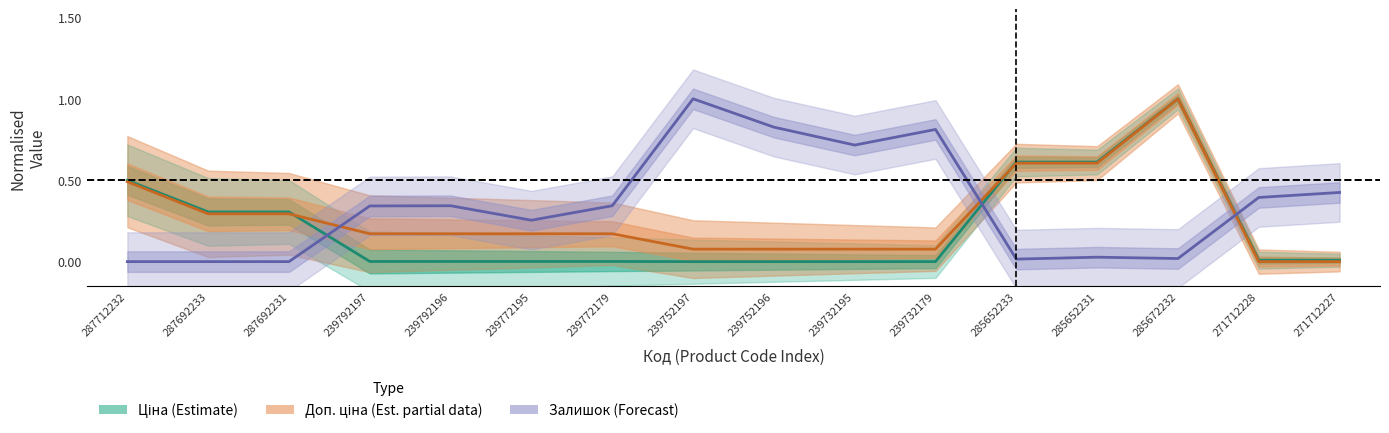

True or false: Доп. ціна (Estimate, partial) has a value of 0.3 at 287692233.

True